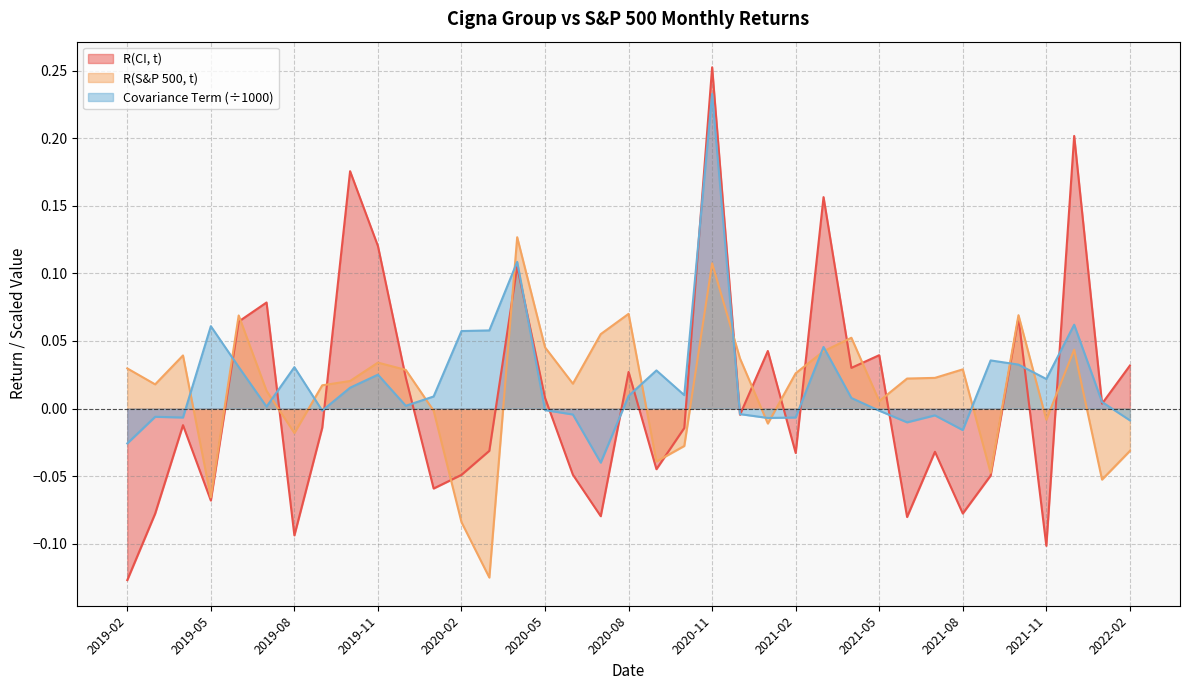

Rank the series by their average value, from highest to lowest.

Covariance Term (÷1000), R(S&P 500, t), R(CI, t)